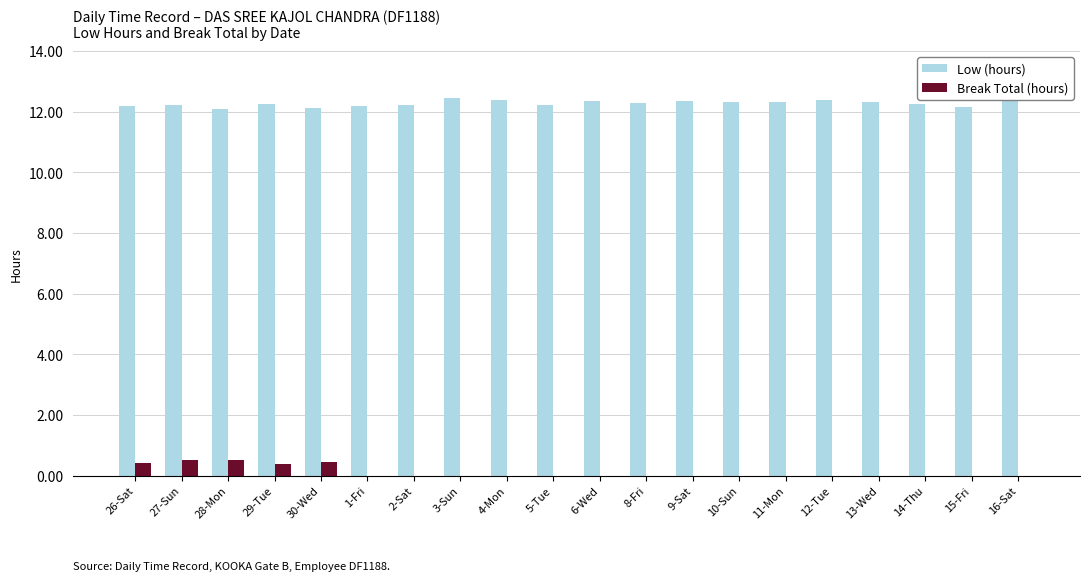

Reading left to right, list all the values displayed in this chart.

Low (hours): 26-Sat=12.2	27-Sun=12.2	28-Mon=12.1	29-Tue=12.3	30-Wed=12.1	1-Fri=12.2	2-Sat=12.2	3-Sun=12.4	4-Mon=12.4	5-Tue=12.2	6-Wed=12.4	8-Fri=12.3	9-Sat=12.3	10-Sun=12.3	11-Mon=12.3	12-Tue=12.4	13-Wed=12.3	14-Thu=12.2	15-Fri=12.2	16-Sat=12.5
Break Total (hours): 26-Sat=0.4	27-Sun=0.5	28-Mon=0.5	29-Tue=0.4	30-Wed=0.5	1-Fri=0.0	2-Sat=0.0	3-Sun=0.0	4-Mon=0.0	5-Tue=0.0	6-Wed=0.0	8-Fri=0.0	9-Sat=0.0	10-Sun=0.0	11-Mon=0.0	12-Tue=0.0	13-Wed=0.0	14-Thu=0.0	15-Fri=0.0	16-Sat=0.0